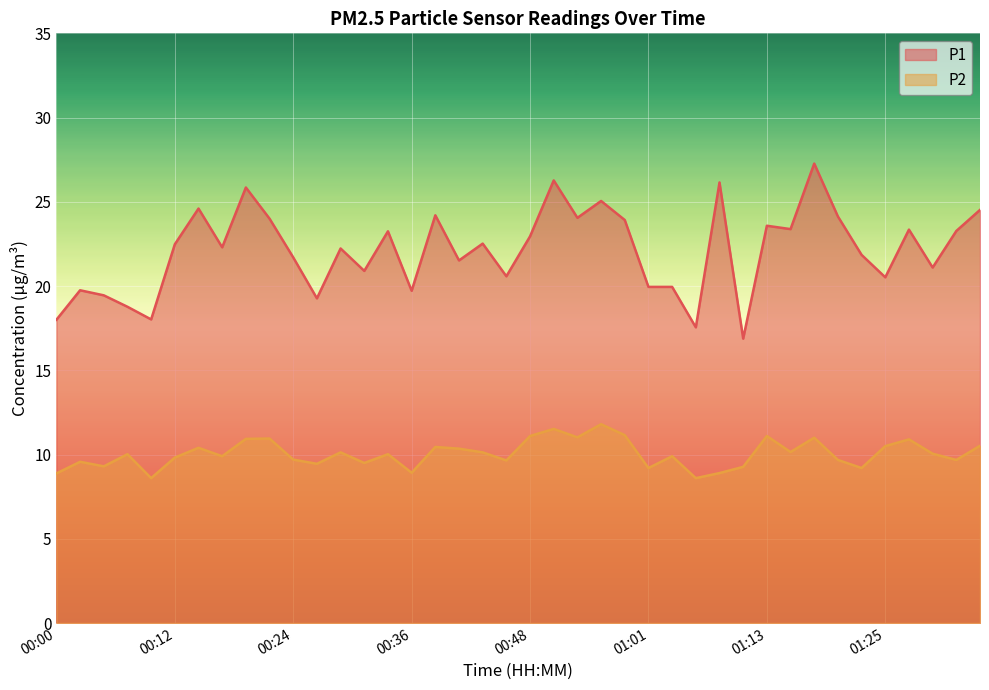

At which label is P2 closest to 10?

00:07